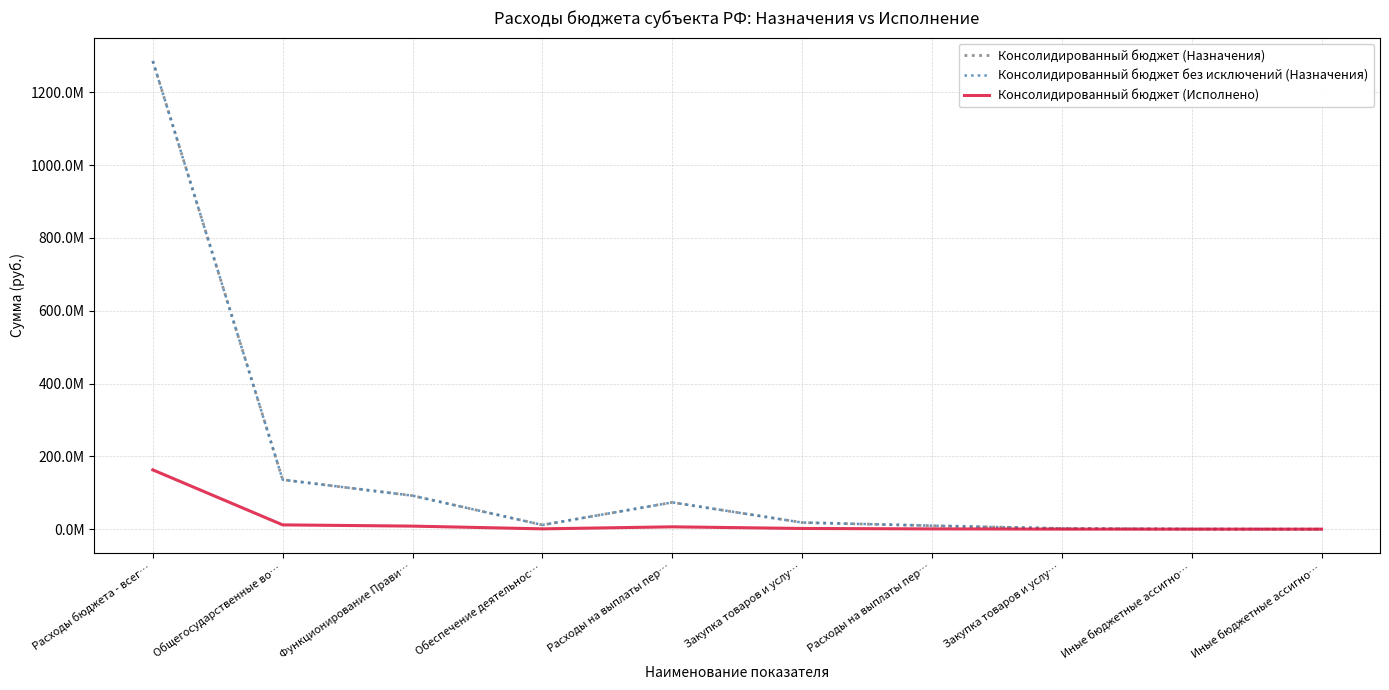

Does the chart display data point markers on the line(s)?

No